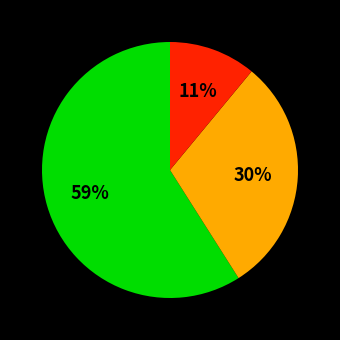

Count the number of slices in the pie.

3